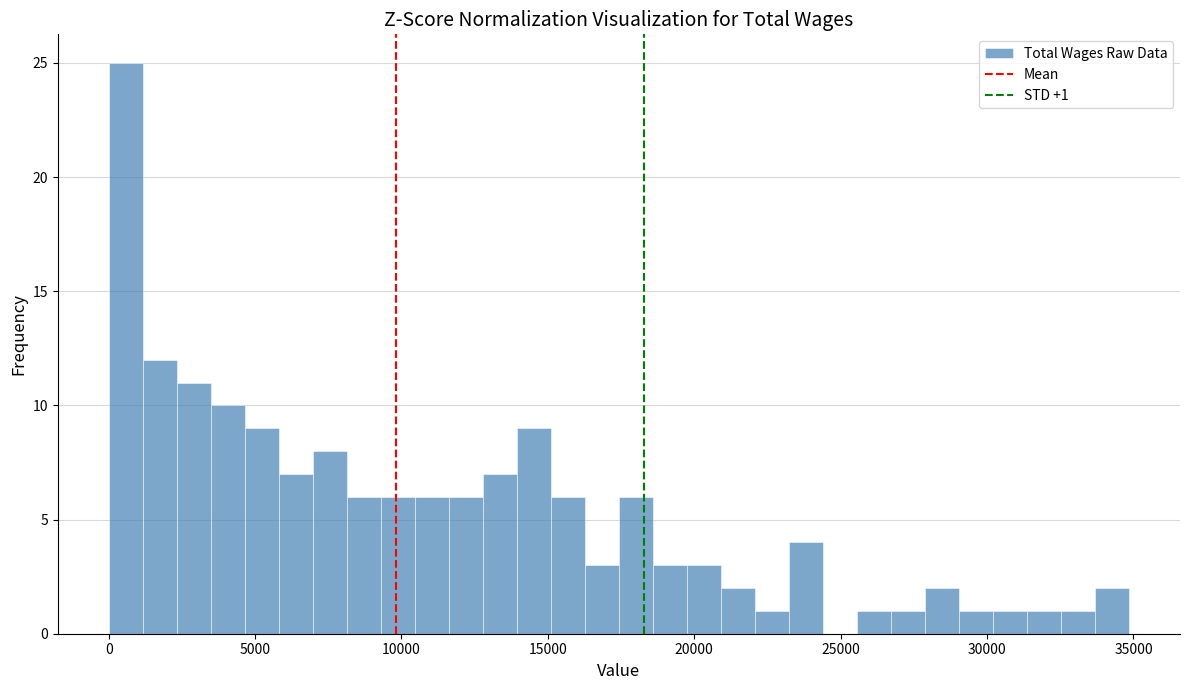

Read against the x-axis, roughly where is the centre of the tallest bar?

500